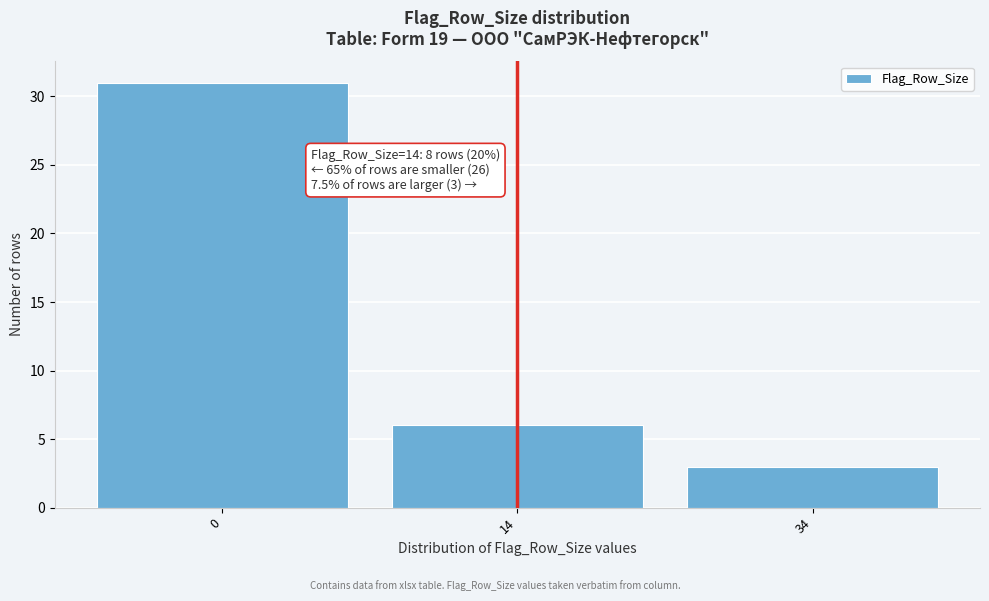

Reading left to right, what are all the values shown in this chart?

31	6	3